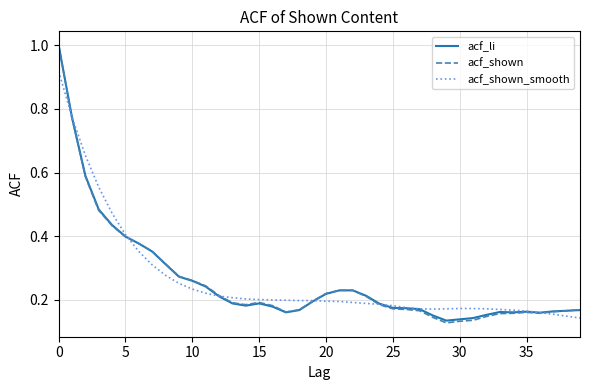

What is the sum of all acf_li values?

10.4